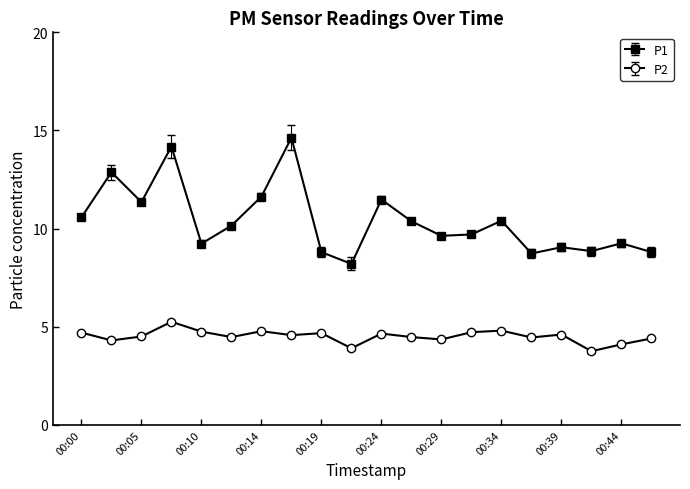

List the series in order of their peak value, lowest first.

P2, P1